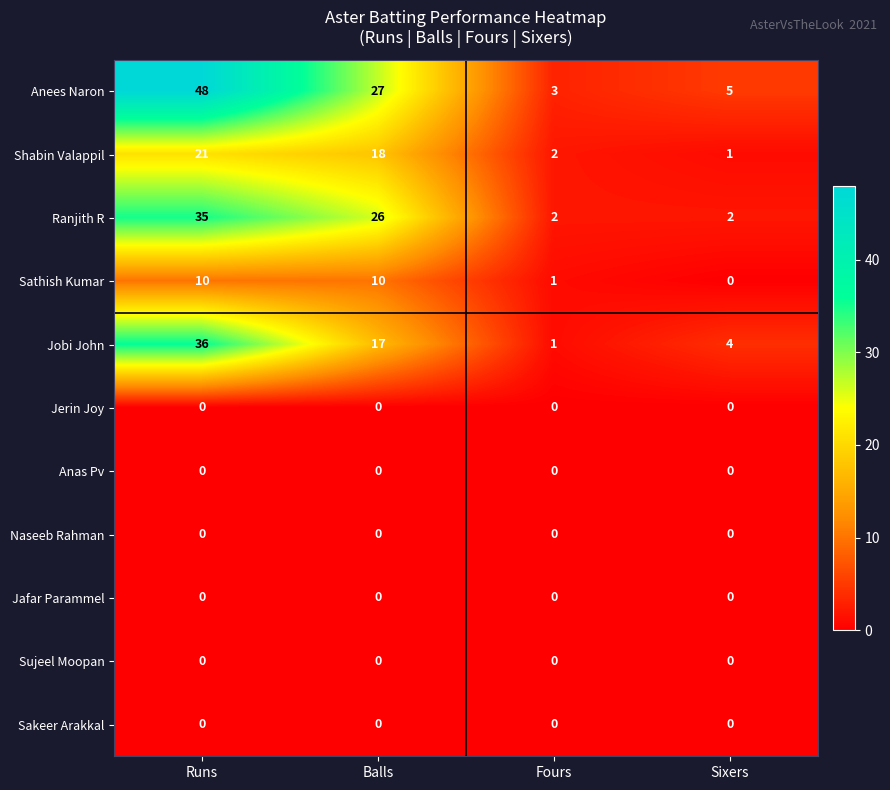

At how many categories does at least one series exceed 19?

2